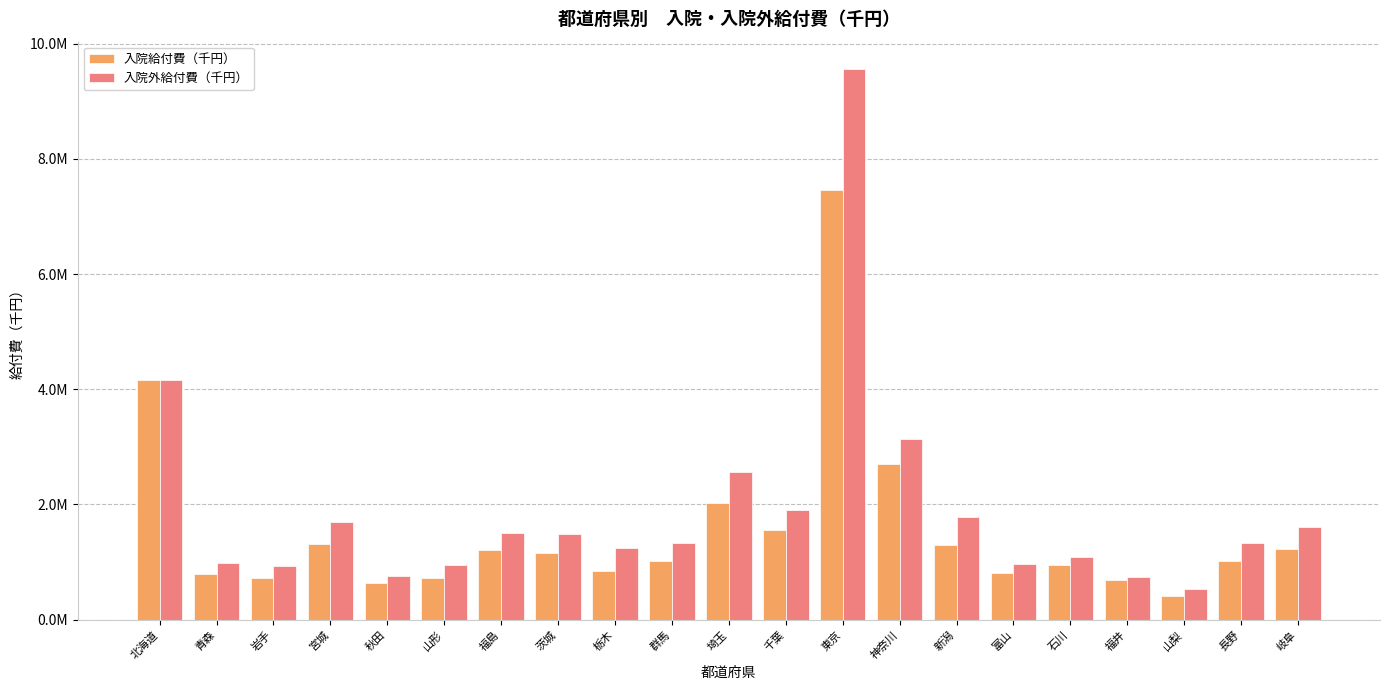

What are all the series names shown in the legend?

入院給付費（千円）, 入院外給付費（千円）